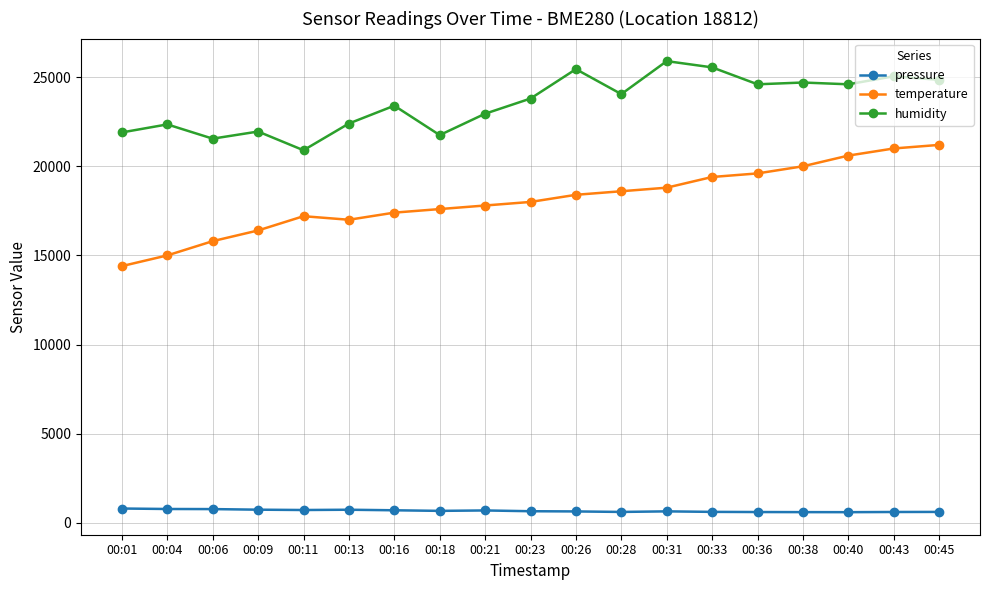

List the series in order of their overall mean, lowest first.

pressure, temperature, humidity